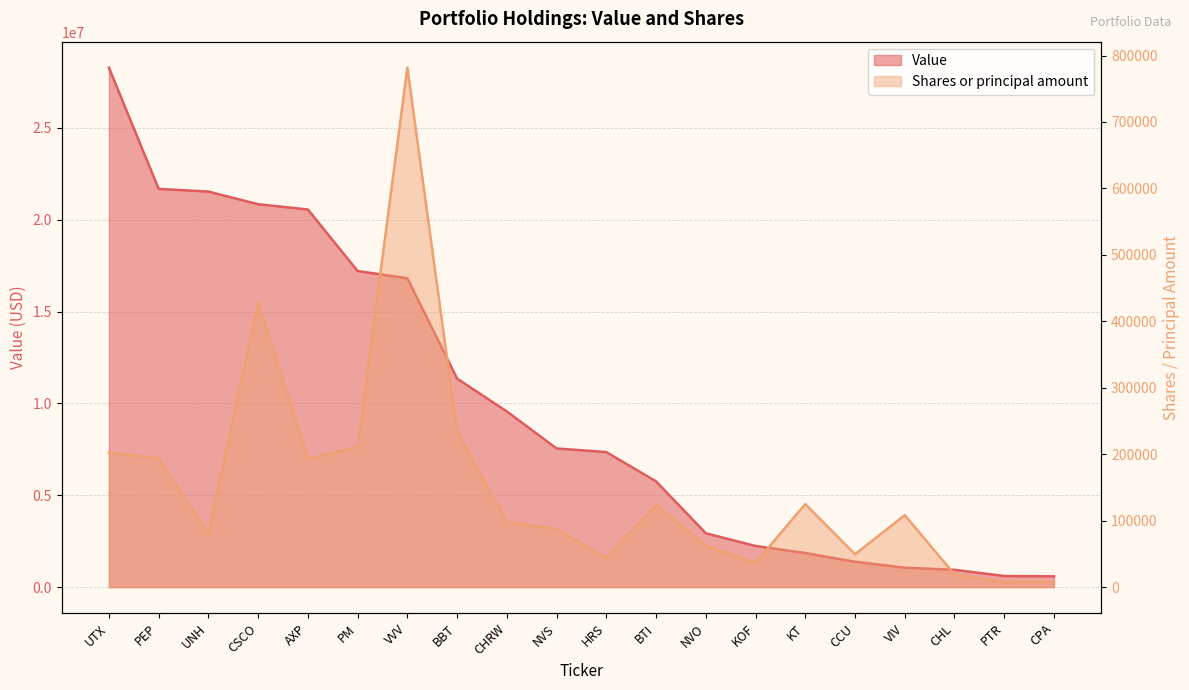

True or false: Value and Shares or principal amount intersect in this chart.

False